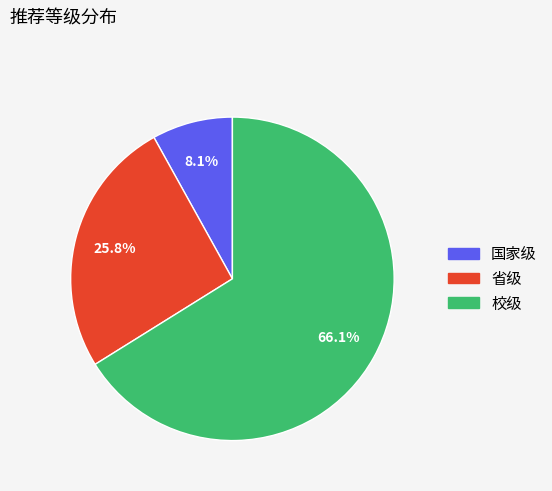

True or false: 省级 accounts for 26% of the total.

True